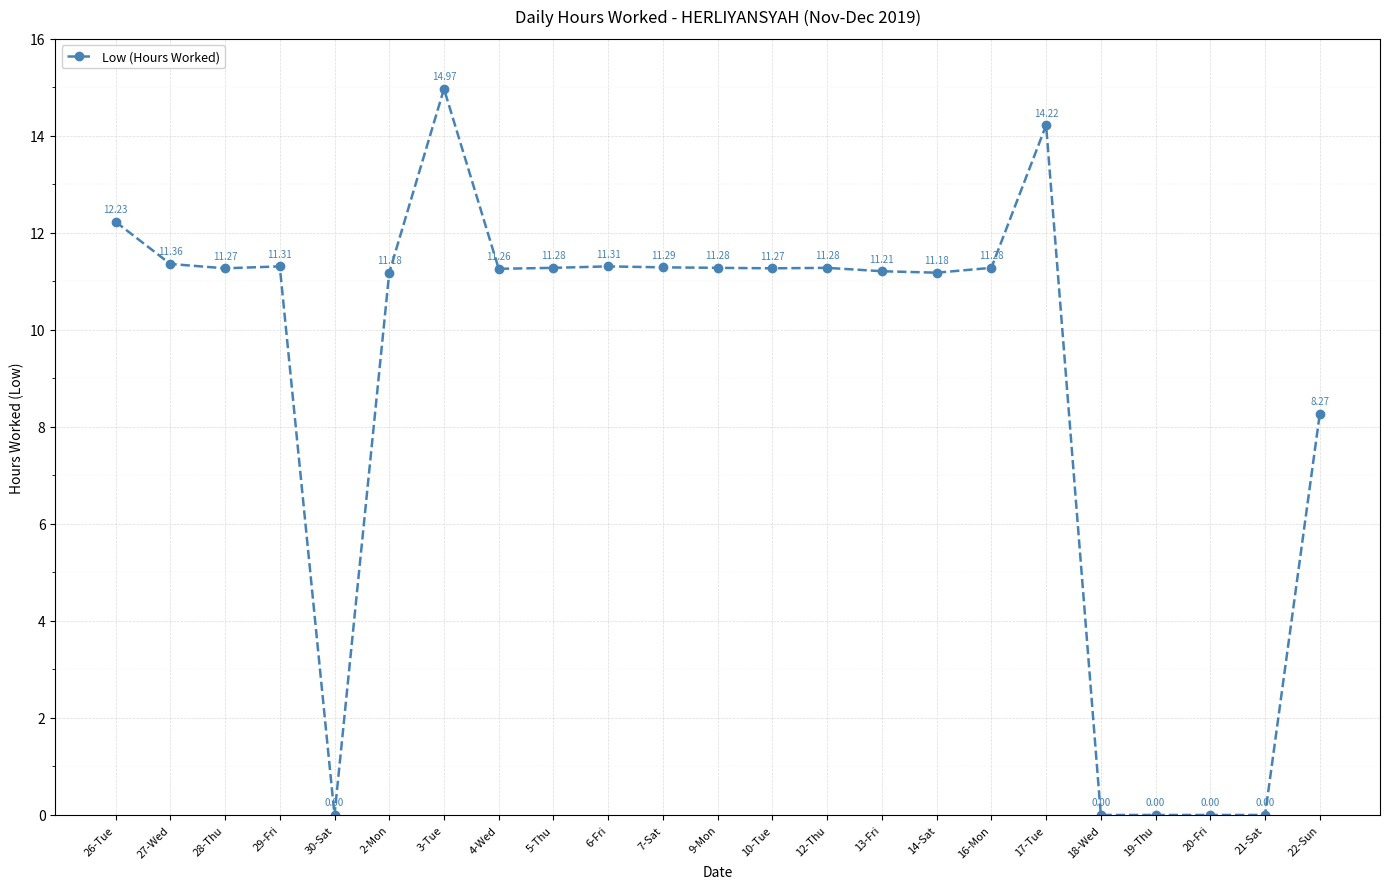

How many series are shown in this chart?

1